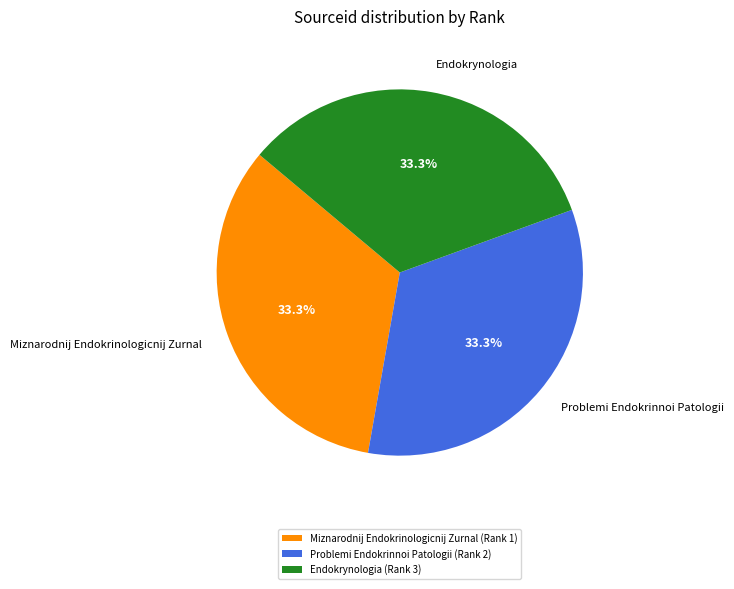

Combined, what portion of the pie is Endokrynologia and Miznarodnij Endokrinologicnij Zurnal?

66.7%